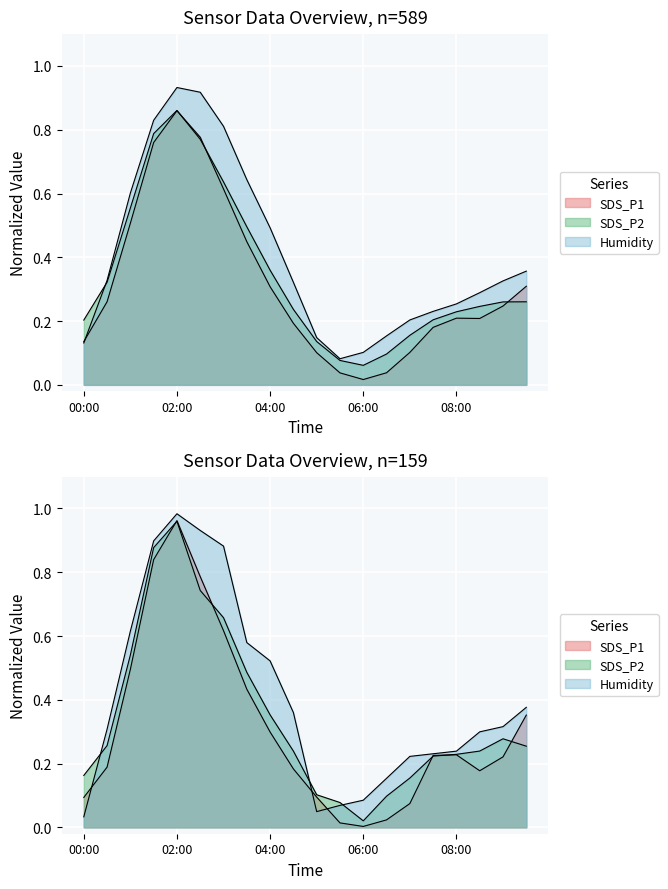

Reading right to left, extract all data points from this chart.

SDS_P1: 09:30=0.4	09:00=0.2	08:30=0.2	08:00=0.2	07:30=0.2	07:00=0.1	06:30=0.0	06:00=0.0	05:30=0.0	05:00=0.1	04:30=0.2	04:00=0.3	03:30=0.4	03:00=0.6	02:30=0.8	02:00=1.0	01:30=0.8	01:00=0.5	00:30=0.2	00:00=0.1
SDS_P2: 09:30=0.3	09:00=0.3	08:30=0.2	08:00=0.2	07:30=0.2	07:00=0.2	06:30=0.1	06:00=0.0	05:30=0.1	05:00=0.1	04:30=0.2	04:00=0.4	03:30=0.5	03:00=0.7	02:30=0.7	02:00=1.0	01:30=0.9	01:00=0.5	00:30=0.3	00:00=0.2
Humidity: 09:30=0.4	09:00=0.3	08:30=0.3	08:00=0.2	07:30=0.2	07:00=0.2	06:30=0.2	06:00=0.1	05:30=0.1	05:00=0.0	04:30=0.4	04:00=0.5	03:30=0.6	03:00=0.9	02:30=0.9	02:00=1.0	01:30=0.9	01:00=0.6	00:30=0.3	00:00=0.0